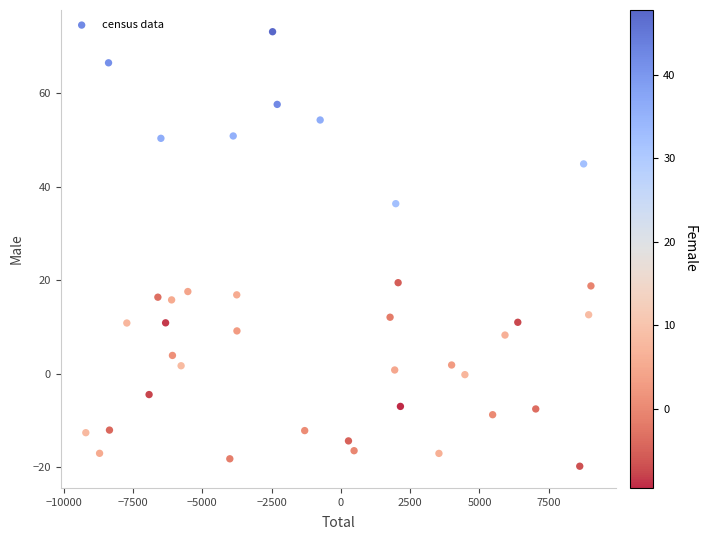

What is the range of X values (max minus min)?

18227.0